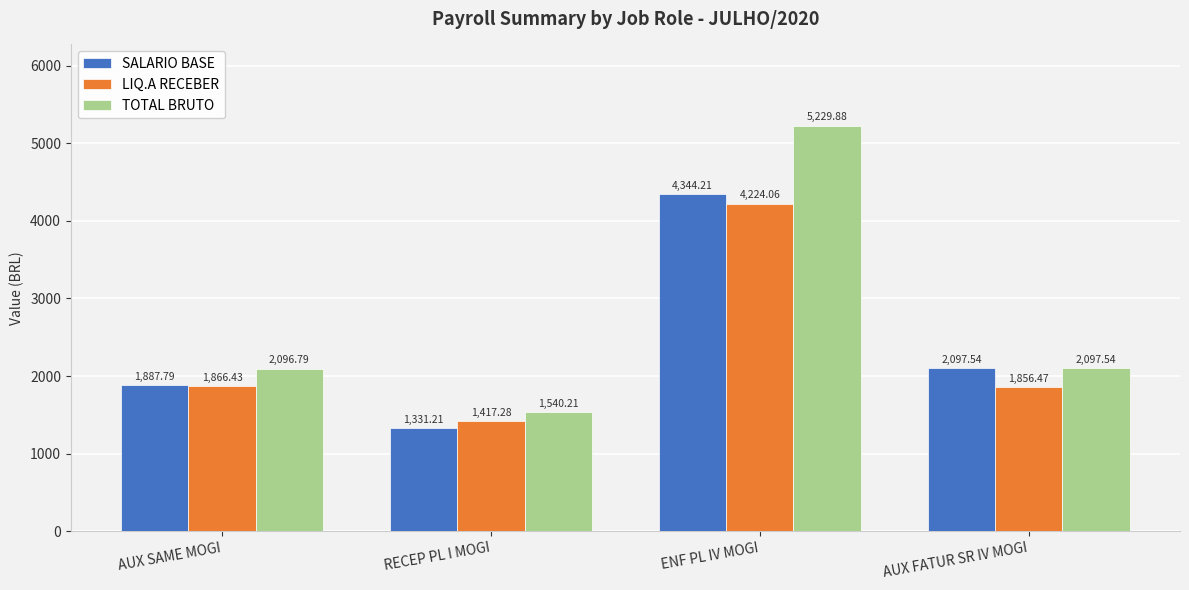

Rank the series at ENF PL IV MOGI from lowest to highest value.

LIQ.A RECEBER, SALARIO BASE, TOTAL BRUTO